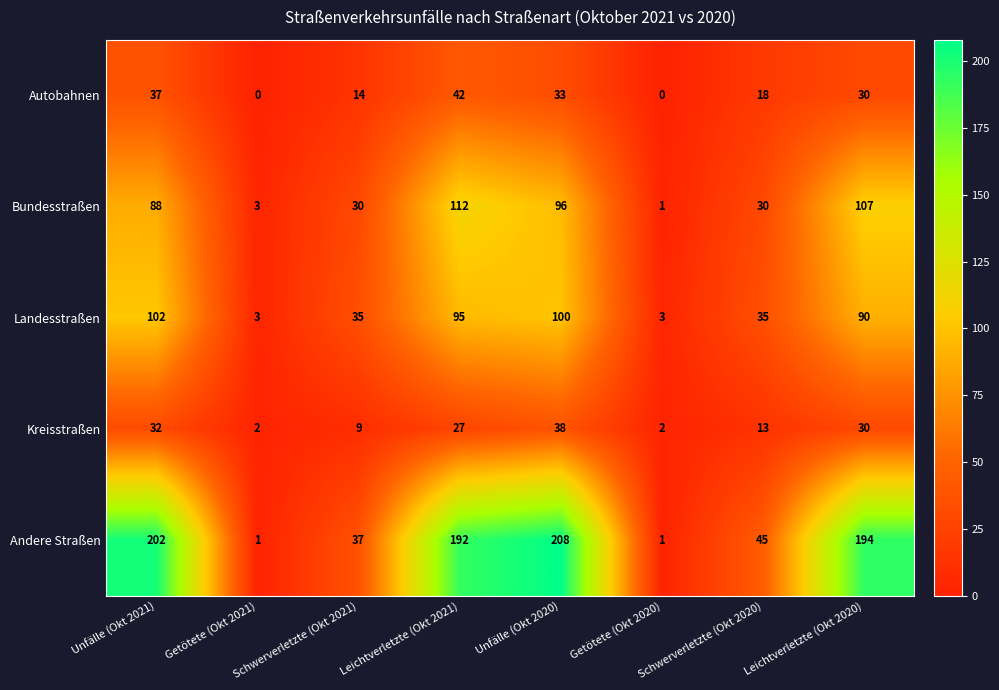

Count the number of data series in this chart.

5